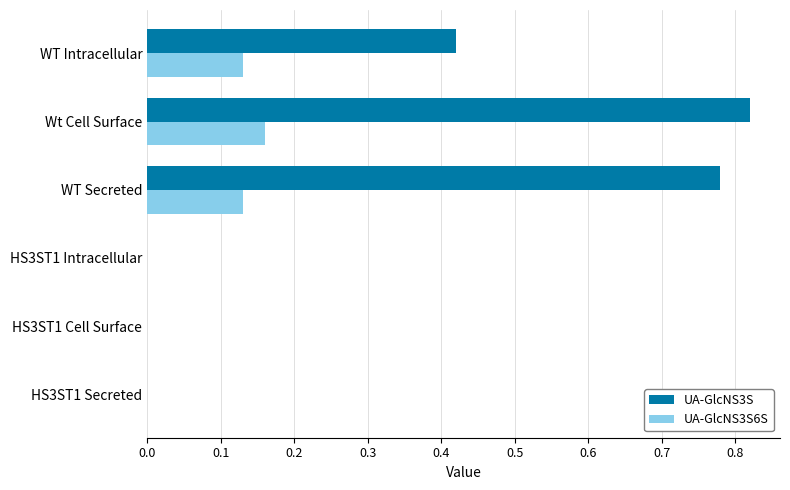

Between Wt Cell Surface and HS3ST1 Intracellular, which series saw the biggest shift?

UA-GlcNS3S